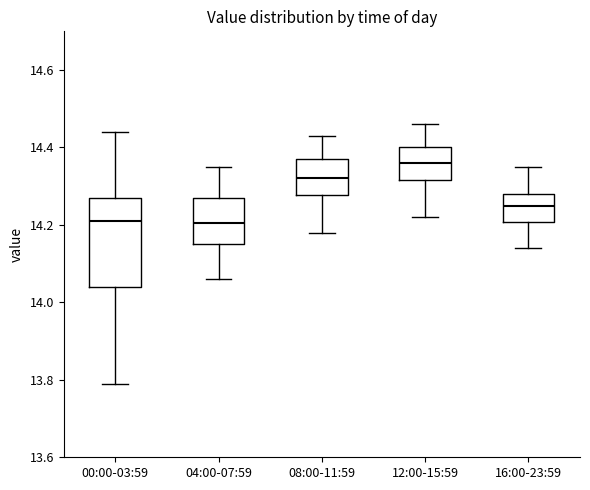

Where does the upper whisker of the box for 08:00-11:59 end on the y-axis? The values are not printed on the chart, so give them approximately, as read against the axis.

14.44